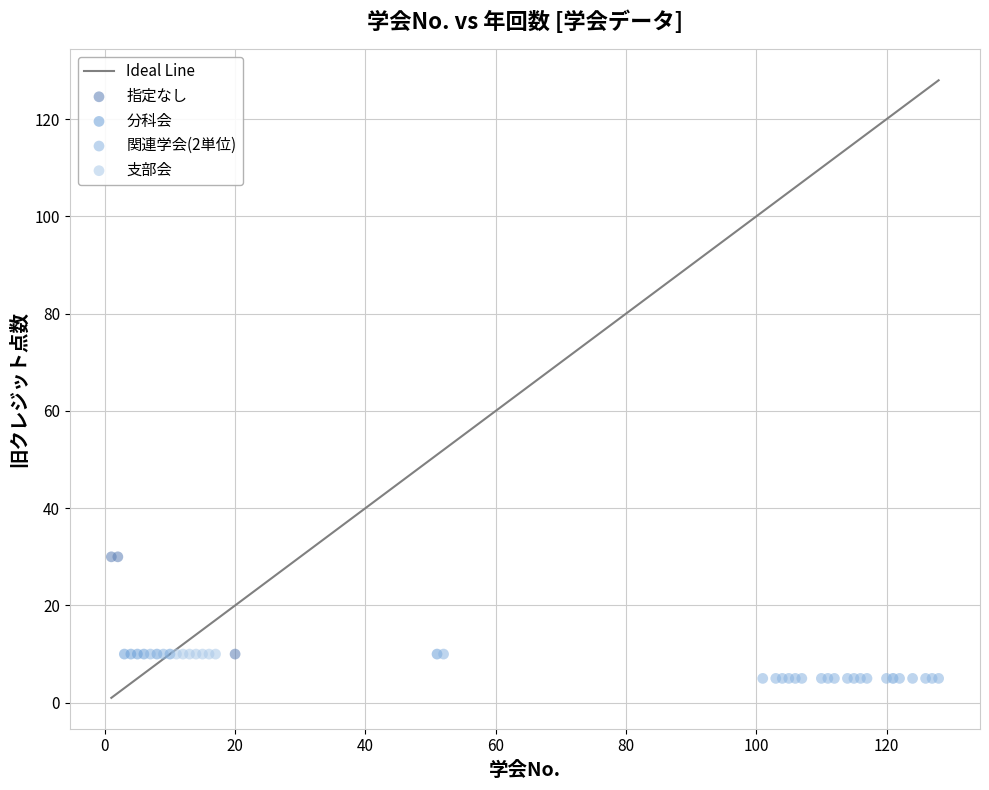

Which series contains the highest Y value?

指定なし